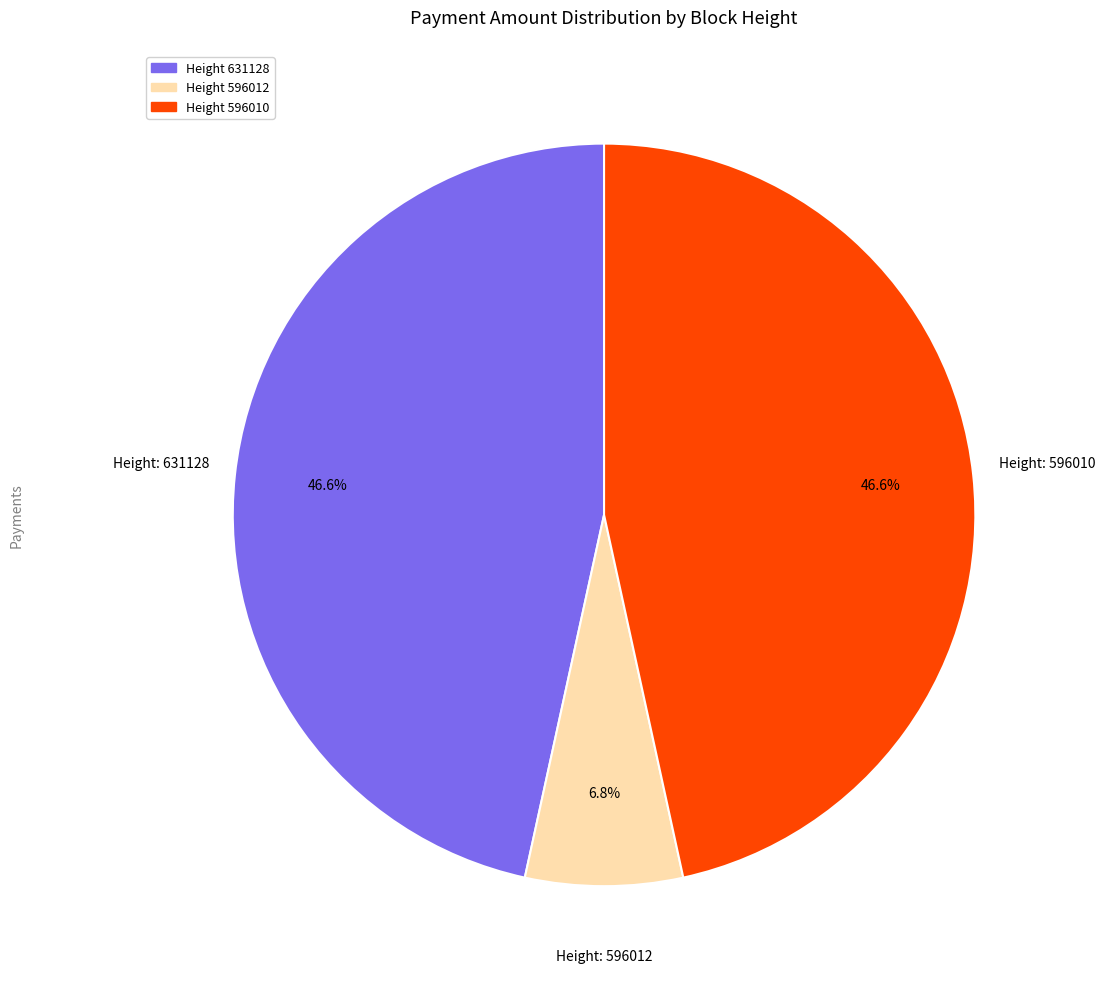

How many slices are in this pie chart?

3